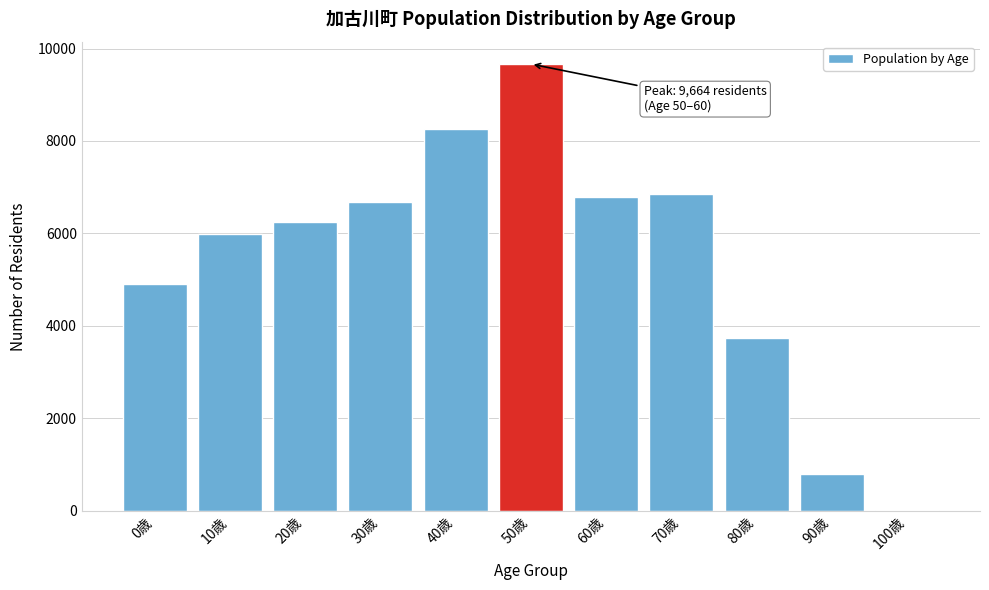

Reading left to right, extract all data points from this chart.

0歳=4911	10歳=5987	20歳=6256	30歳=6682	40歳=8267	50歳=9664	60歳=6781	70歳=6847	80歳=3741	90歳=806	100歳=12